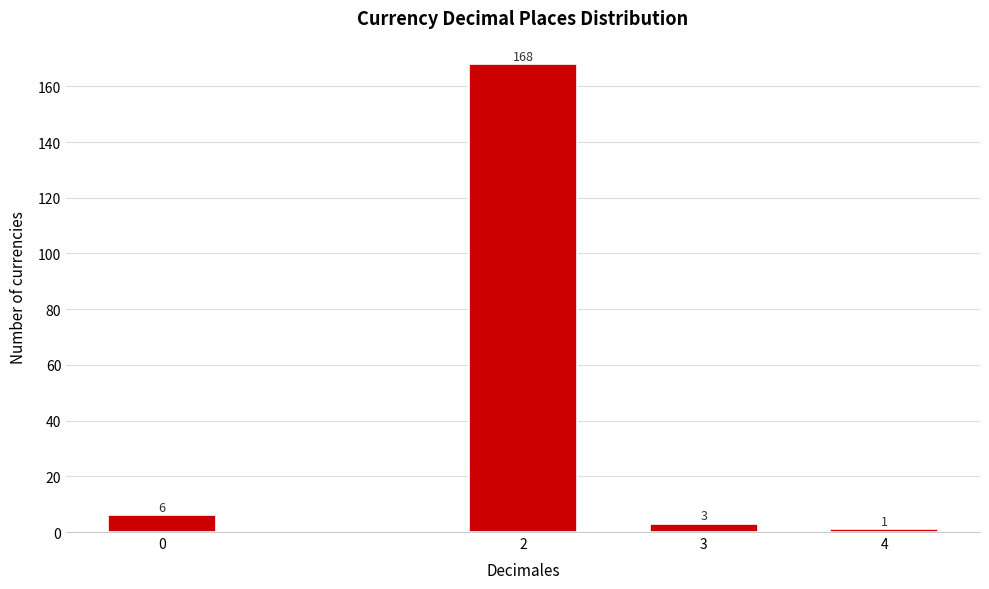

Reading right to left, extract all data points from this chart.

4=1	3=3	2=168	0=6